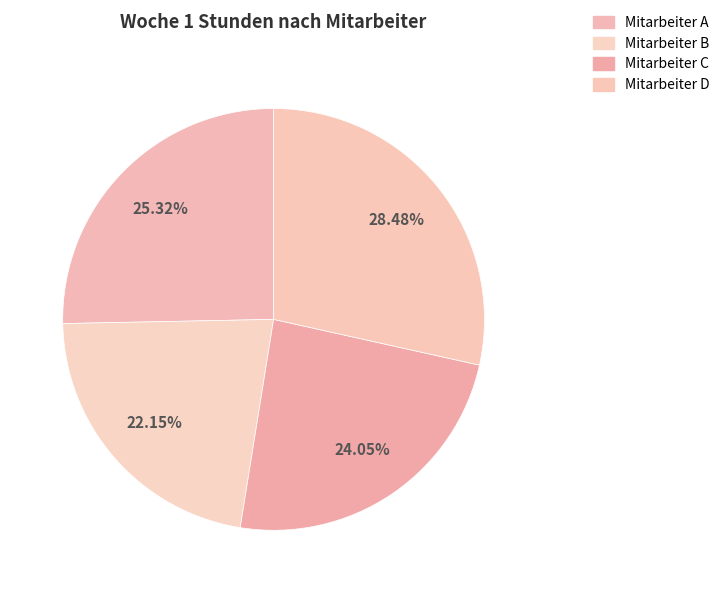

Count the number of slices in the pie.

4